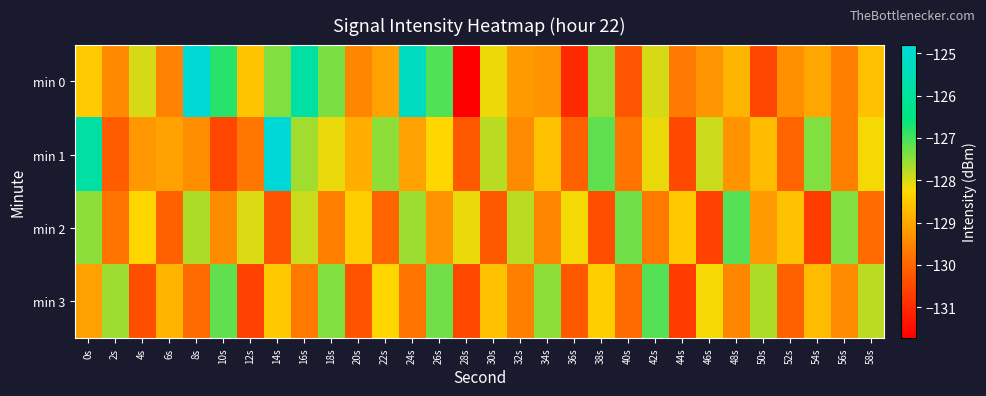

Between 58s and 54s, which is larger?

58s